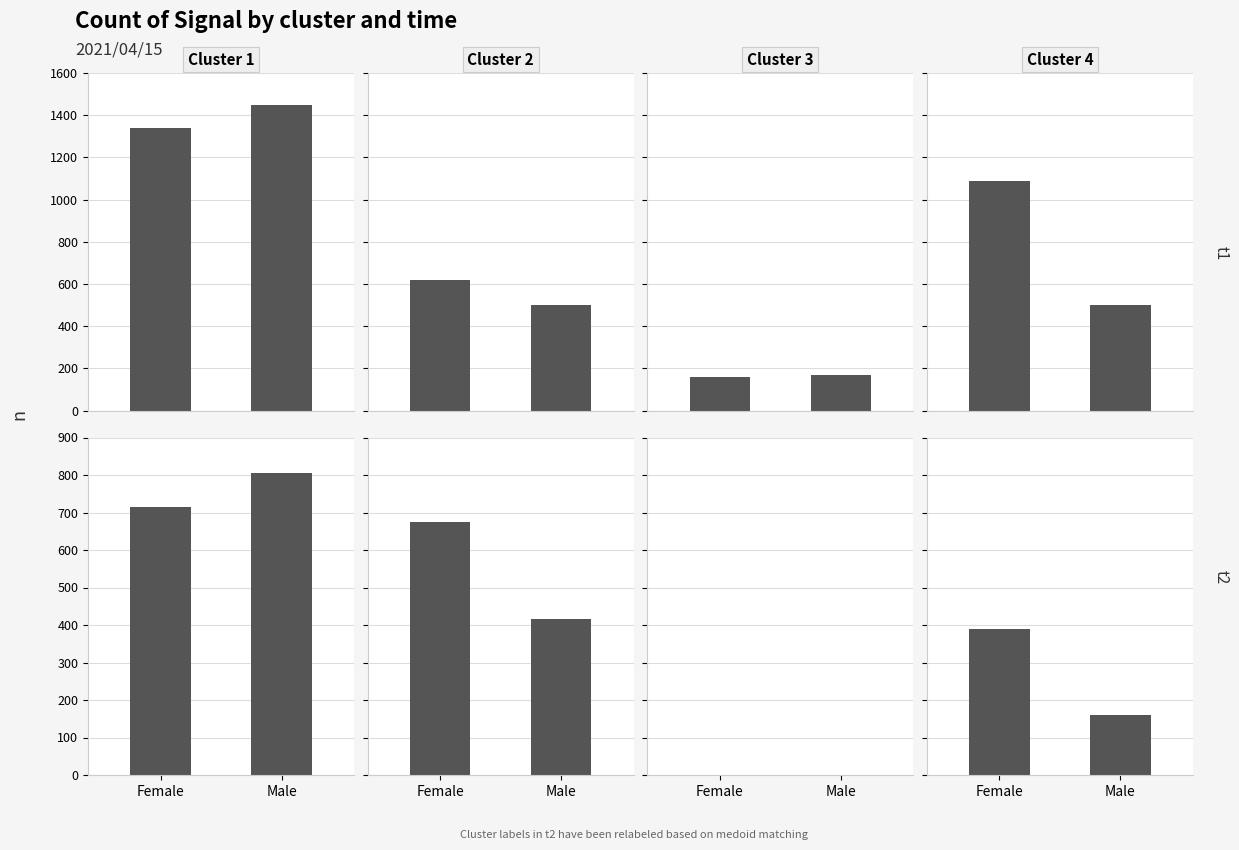

What is the label of the 2nd bar from the right?

Female